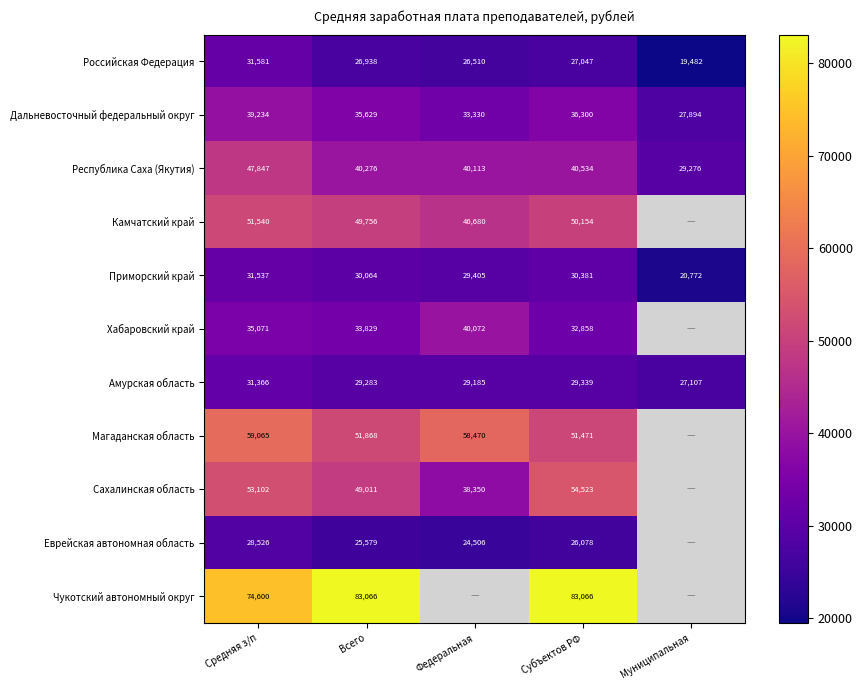

Which series has the largest range (max minus min)?

Республика Саха (Якутия)